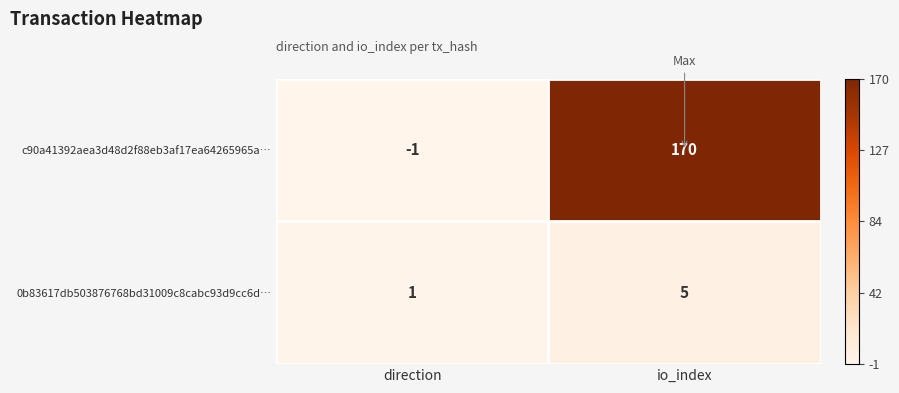

Reading left to right, transcribe all the data shown in this chart.

c90a41392aea3d48d2f88eb3af17ea64265965a…: -1	170
0b83617db503876768bd31009c8cabc93d9cc6d…: 1	5